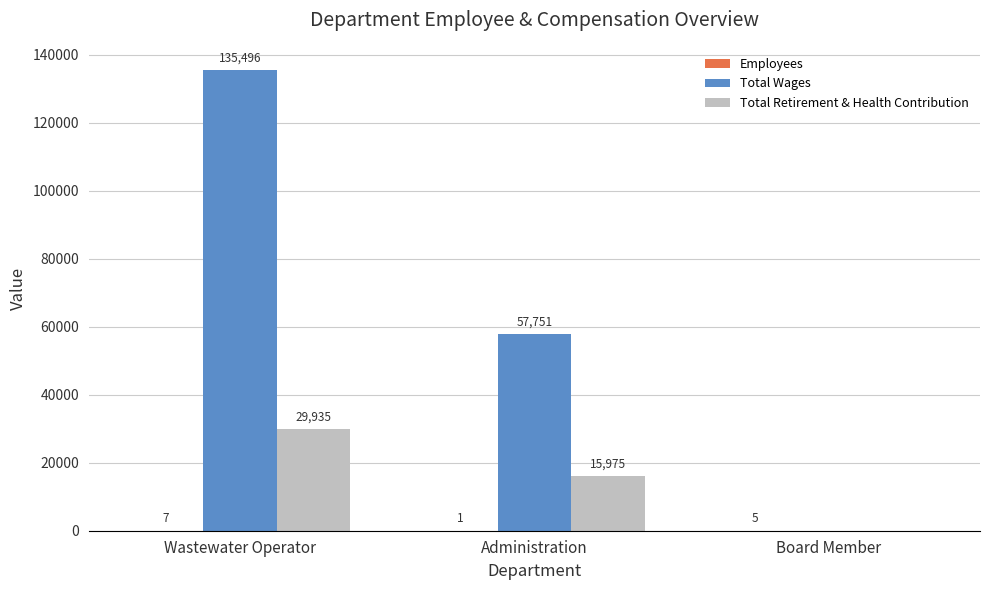

Read the Total Wages value at Administration, to the nearest 10.

57750